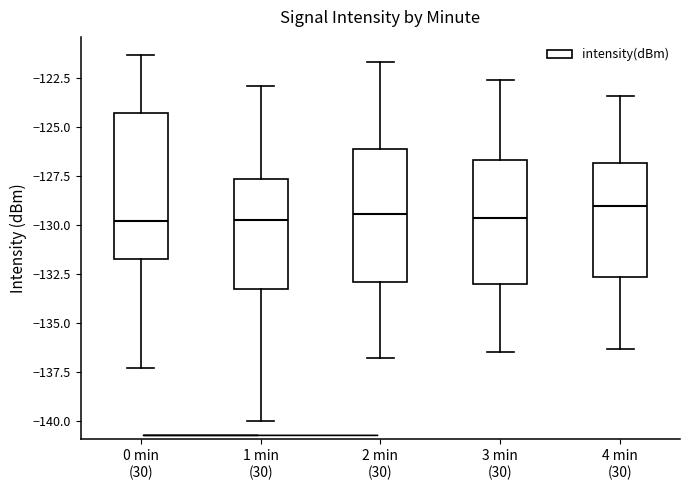

Reading left to right, read every box against the y-axis: the position of its median line, the range the box covers, and the ends of its whiskers. The values are not printed on the chart, so give them approximately, as read against the axis.

0 min (30): median -130.0, box -131.5 to -124.5, whiskers -137.5 to -121.5
1 min (30): median -129.5, box -133.0 to -127.5, whiskers -140.0 to -123.0
2 min (30): median -129.5, box -133.0 to -126.0, whiskers -137.0 to -121.5
3 min (30): median -129.5, box -133.0 to -126.5, whiskers -136.5 to -122.5
4 min (30): median -129.0, box -132.5 to -127.0, whiskers -136.5 to -123.5